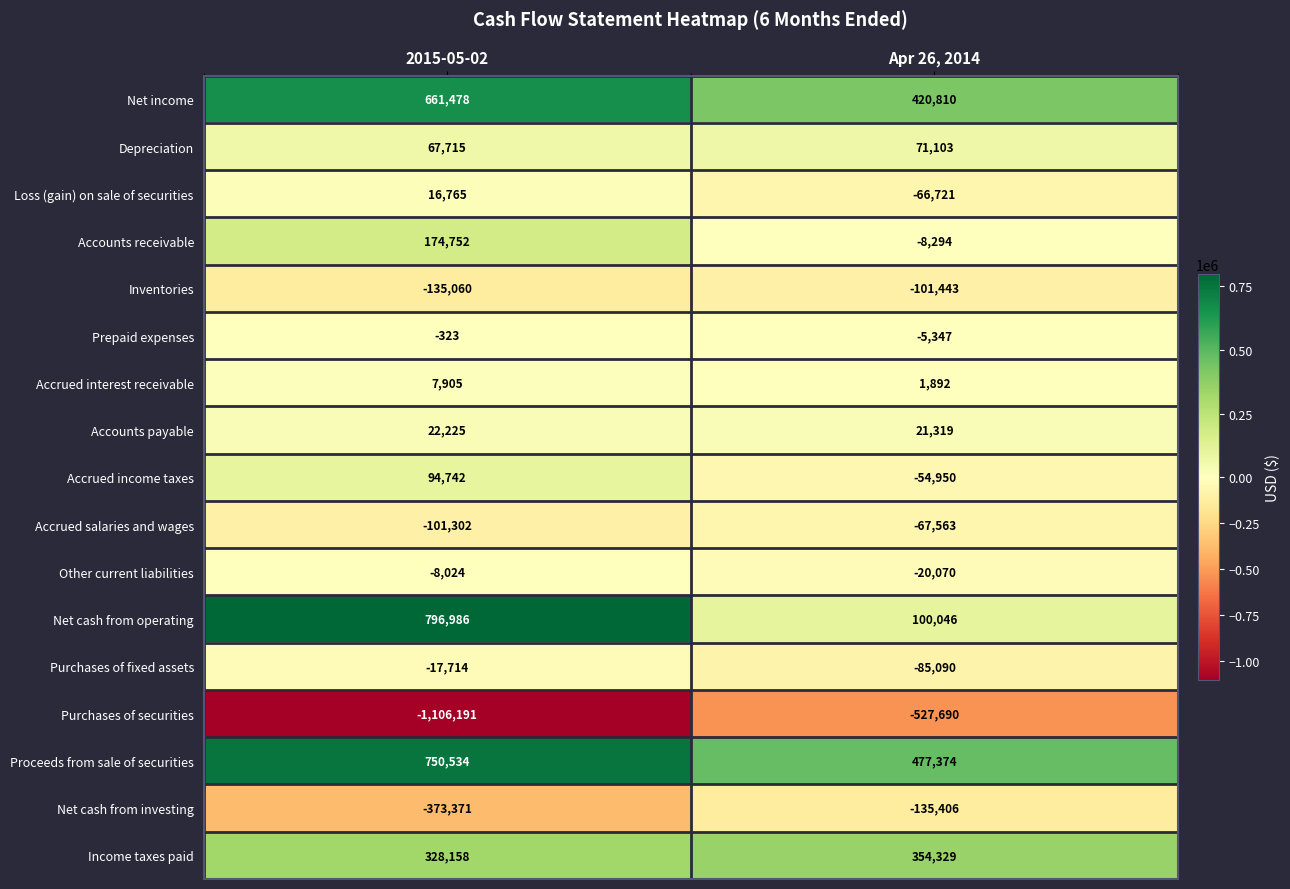

The Prepaid expenses series shows -5347 at Apr 26, 2014. True or false?

True